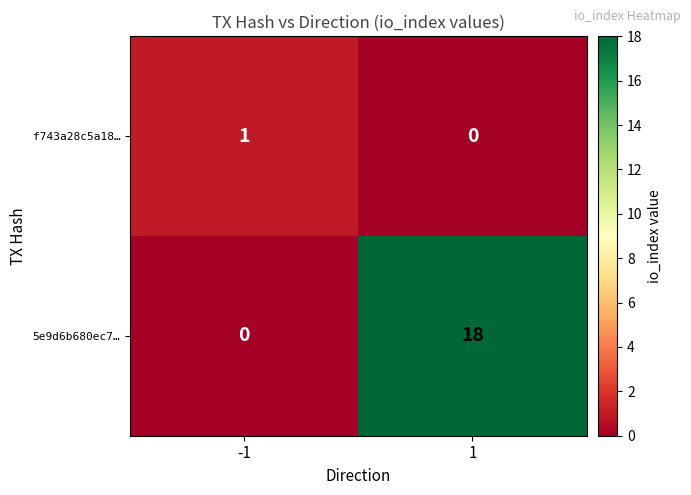

Reading left to right, transcribe all the data shown in this chart.

f743a28c5a18…: 1	0
5e9d6b680ec7…: 0	18